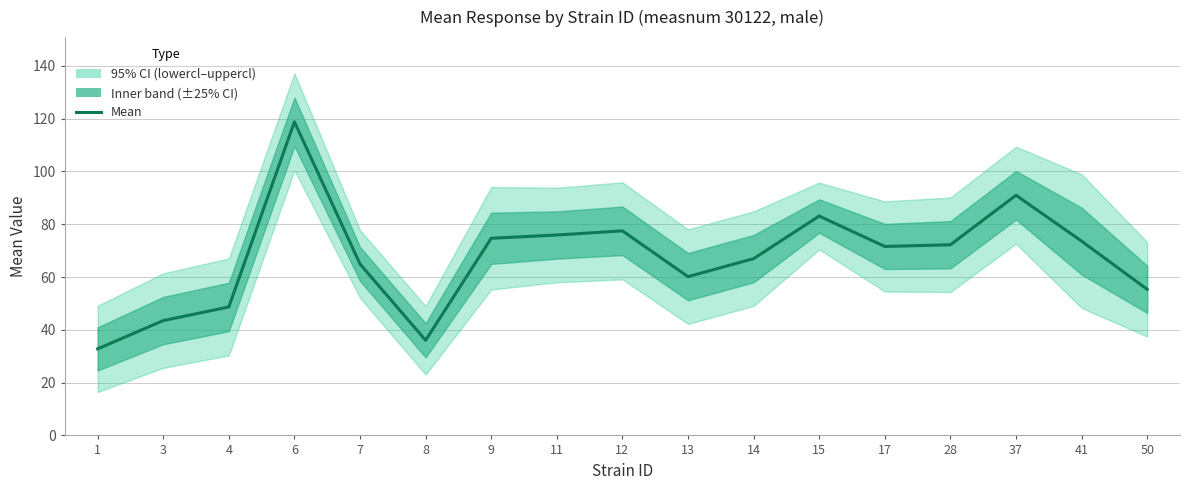

Reading right to left, list all the values displayed in this chart.

55.3	73.6	91.0	72.2	71.6	83.1	67.0	60.1	77.5	75.9	74.7	36.0	64.9	118.8	48.7	43.5	32.8